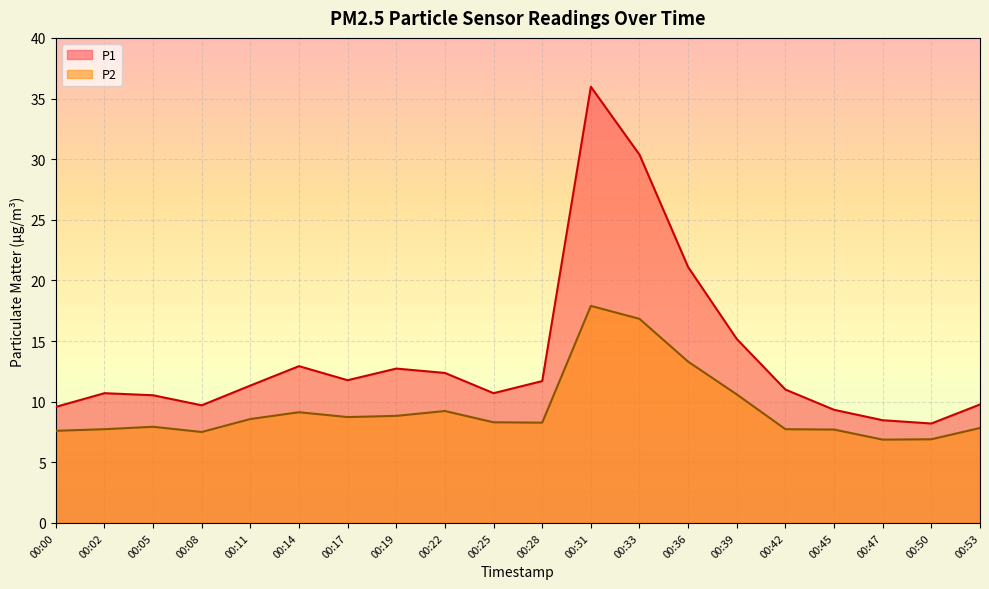

What is the sum of the P2 values at 00:28 and 00:39?

18.9